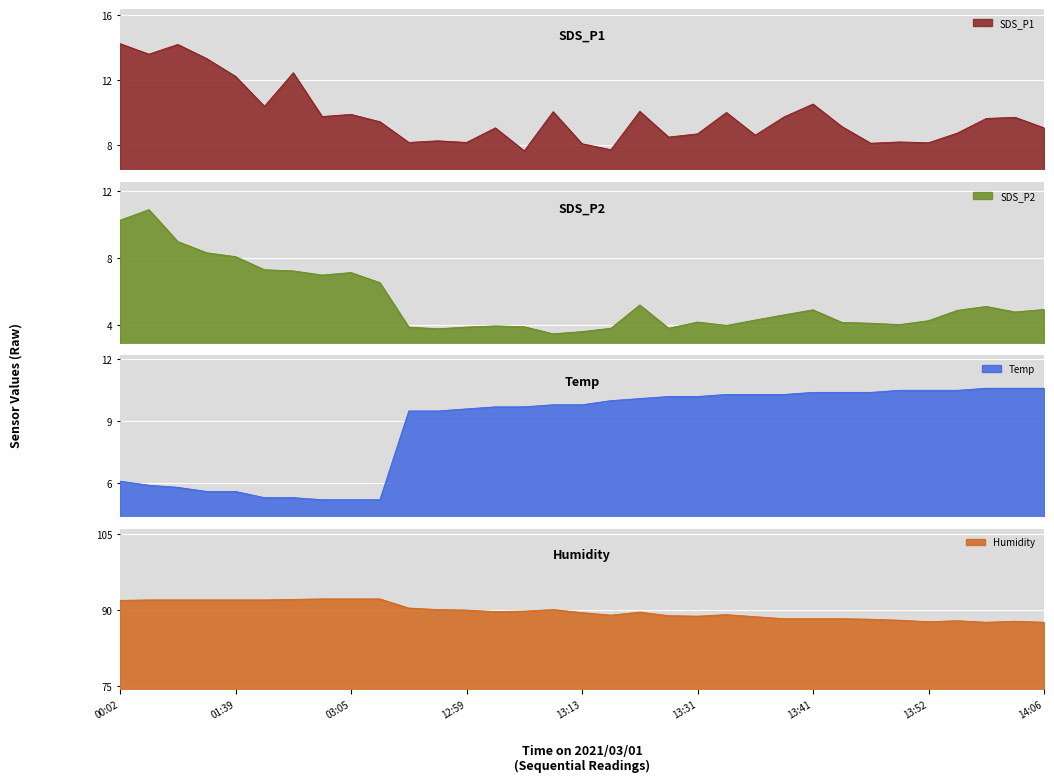

What are all the series names shown in the legend?

SDS_P1, SDS_P2, Temp, Humidity